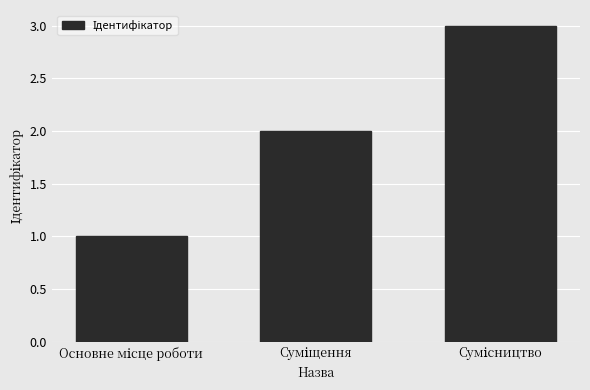

Are the bars grouped side by side (vs. stacked)?

No